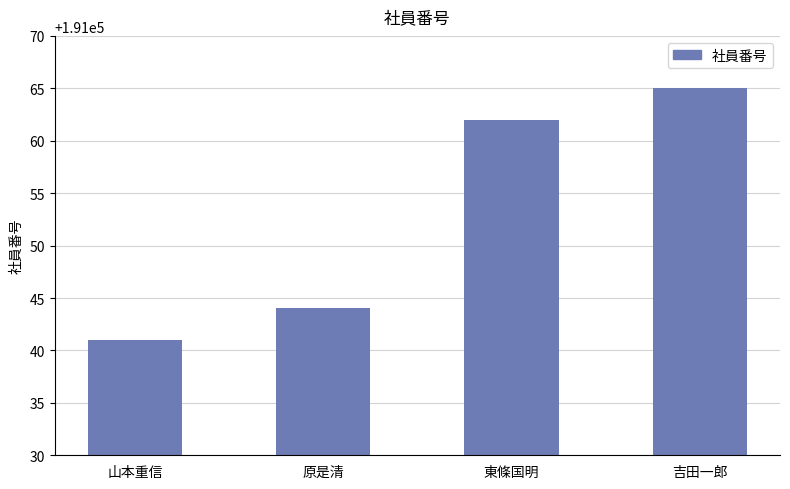

What is the sum of the values at 山本重信 and 東條国明?

382103